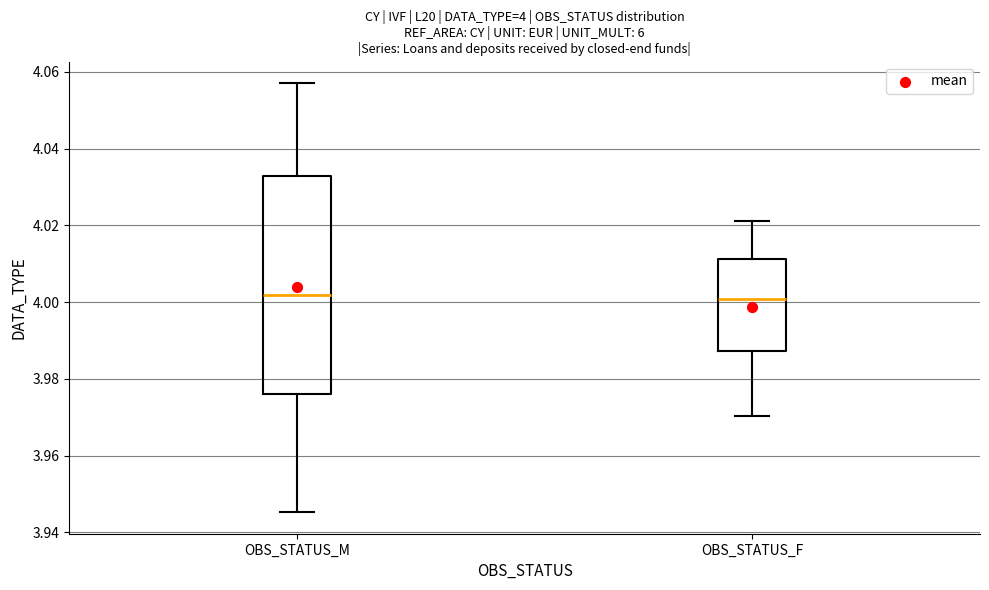

Which box is the tallest, from its lower edge to its upper edge?

OBS_STATUS_M